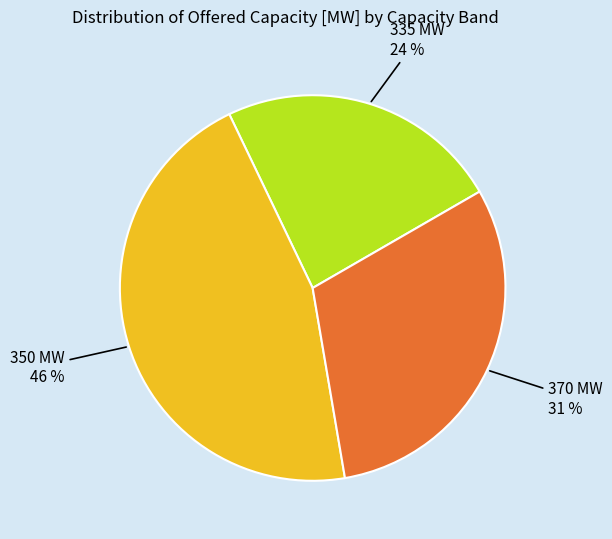

Does any single category account for the majority?

No